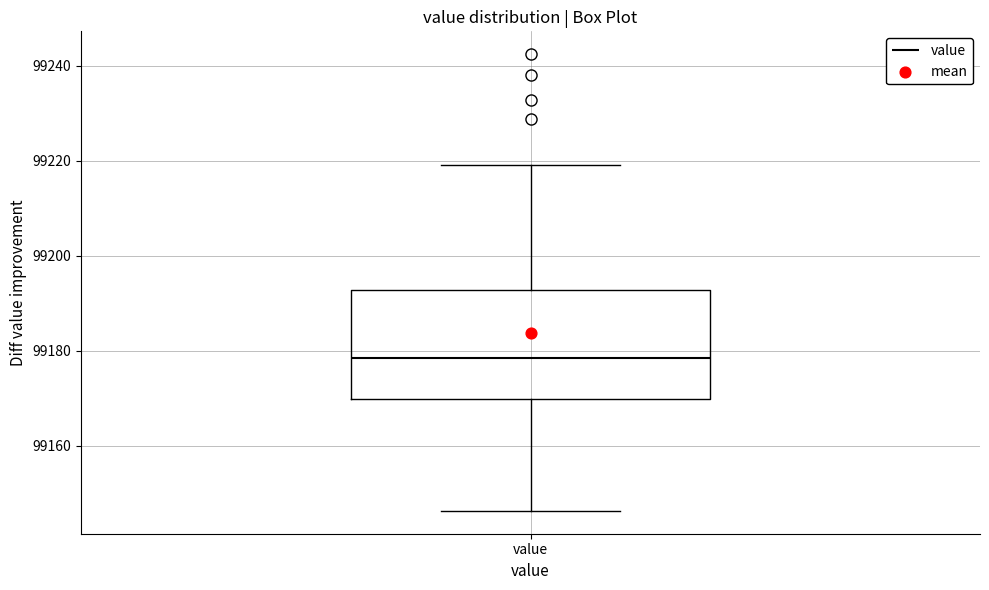

Read this box plot against the y-axis: the position of the median line, the range covered by the box, and the ends of both whiskers. The values are not printed on the chart, so give them approximately, as read against the axis.

median 99178, box 99170 to 99192, whiskers 99146 to 99220